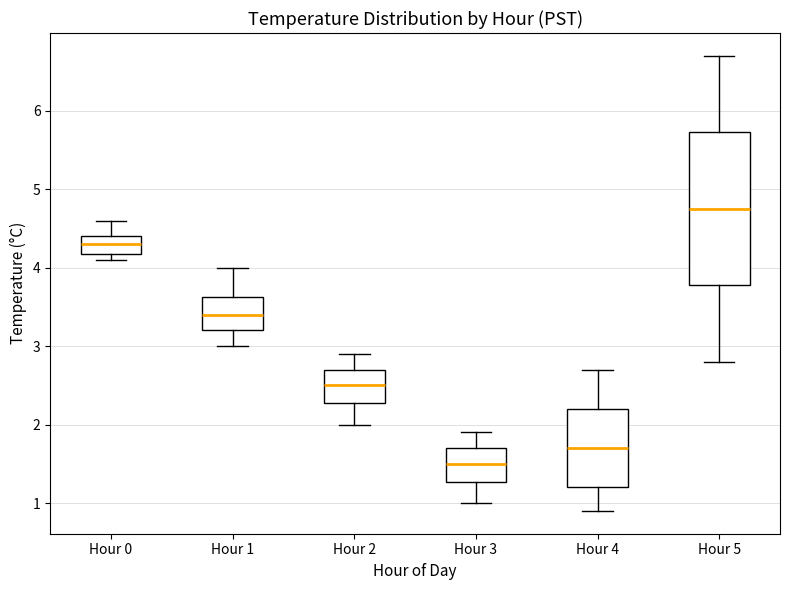

Reading left to right, read every box against the y-axis: the position of its median line, the range the box covers, and the ends of its whiskers. The values are not printed on the chart, so give them approximately, as read against the axis.

Hour 0: median 4.3, box 4.2 to 4.4, whiskers 4.1 to 4.6
Hour 1: median 3.4, box 3.2 to 3.6, whiskers 3.0 to 4.0
Hour 2: median 2.5, box 2.3 to 2.7, whiskers 2.0 to 2.9
Hour 3: median 1.5, box 1.3 to 1.7, whiskers 1.0 to 1.9
Hour 4: median 1.7, box 1.2 to 2.2, whiskers 0.9 to 2.7
Hour 5: median 4.8, box 3.8 to 5.7, whiskers 2.8 to 6.7